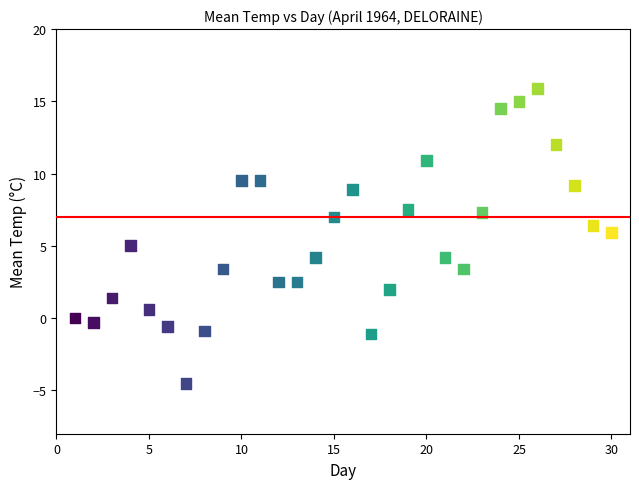

What is the range of X values (max minus min)?

29.0